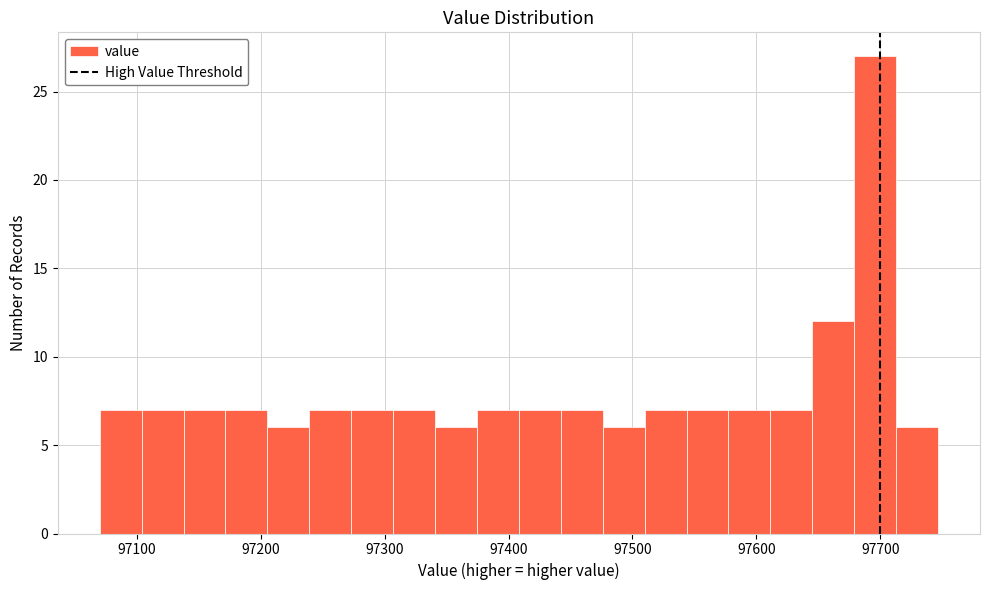

Read against the x-axis, roughly where is the centre of the tallest bar?

97700